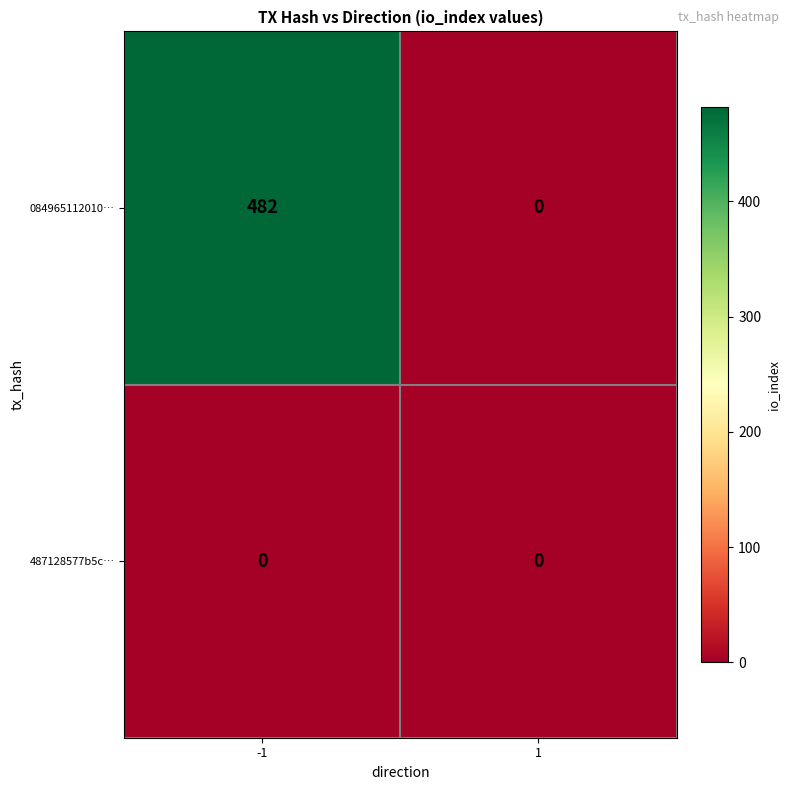

Reading right to left, extract all data points from this chart.

084965112010…: 1=0	-1=482
487128577b5c…: 1=0	-1=0